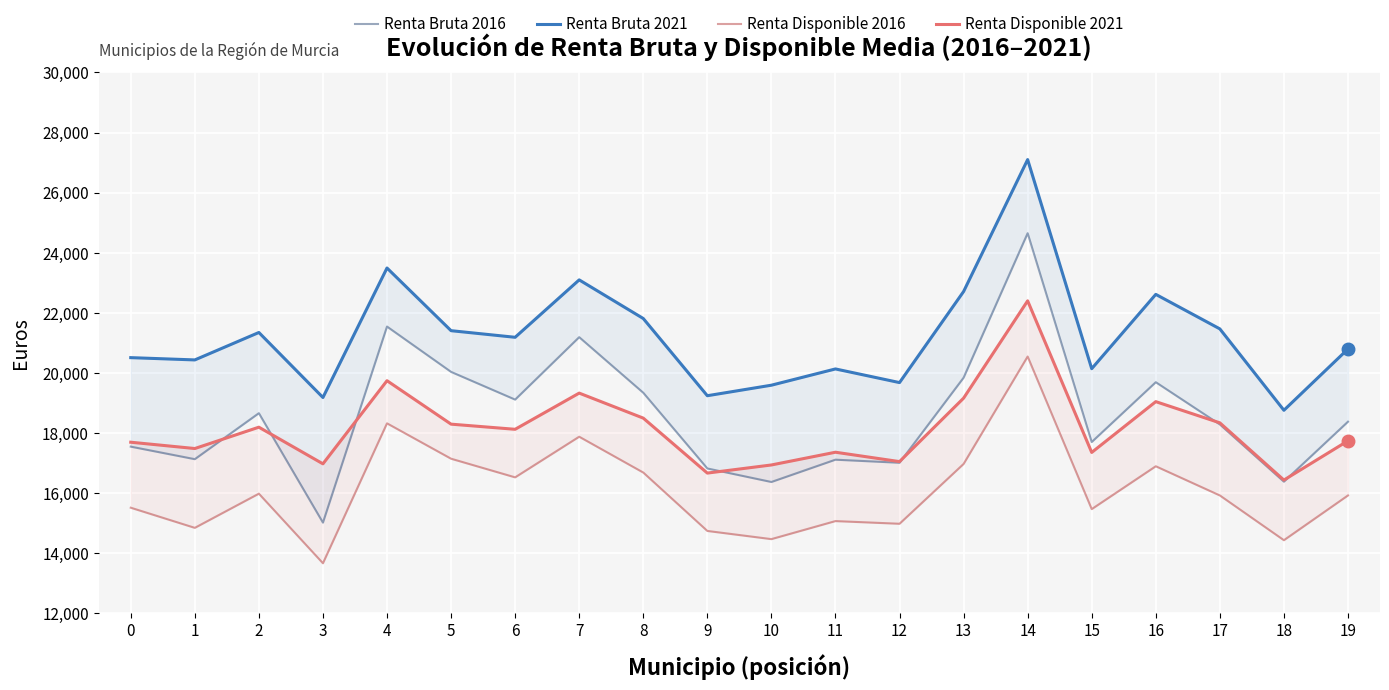

What is the sum of all Renta Bruta 2016 values?

371873